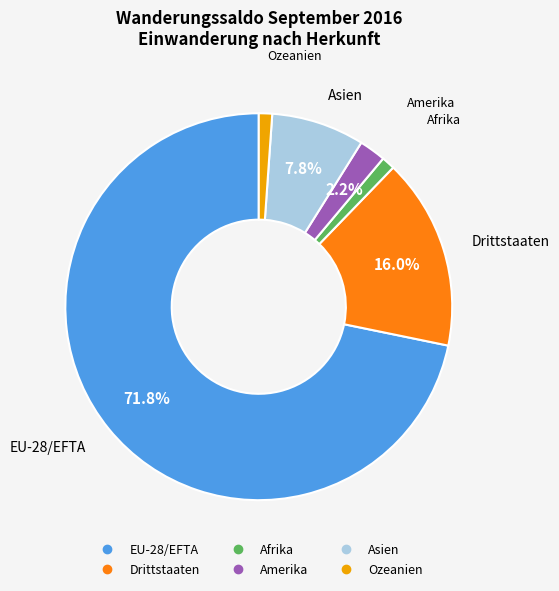

How much of the chart is everything except Asien?

92.2%